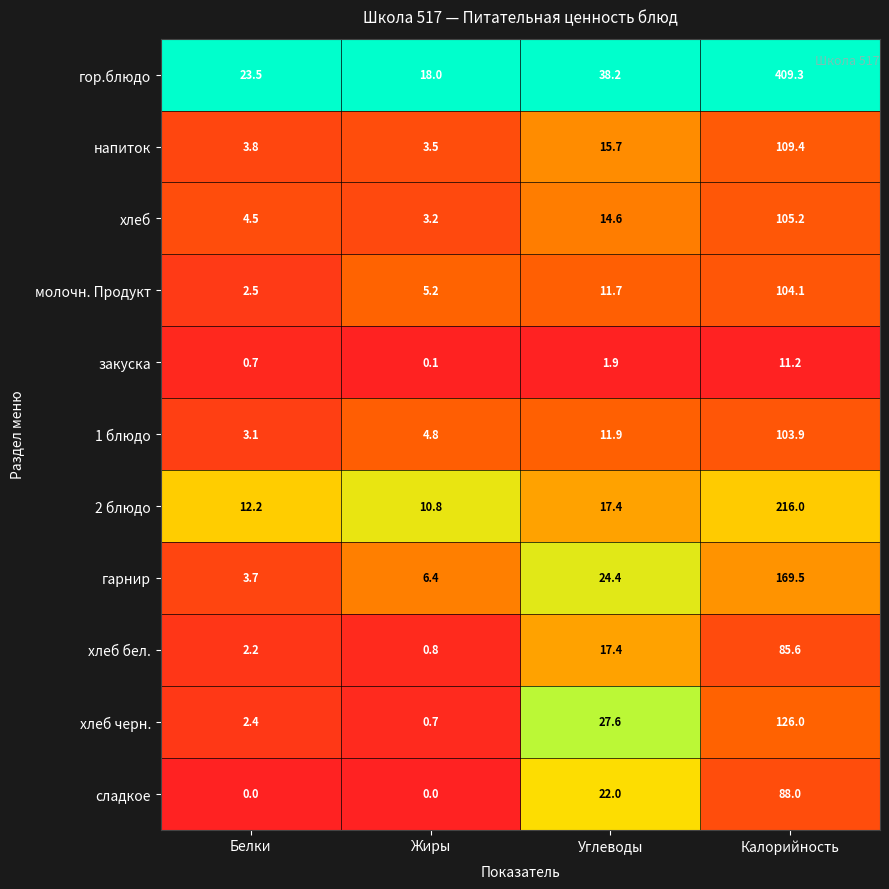

Rank the series by their maximum value, from highest to lowest.

гор.блюдо, 2 блюдо, гарнир, хлеб черн., напиток, хлеб, молочн. Продукт, 1 блюдо, сладкое, хлеб бел., закуска